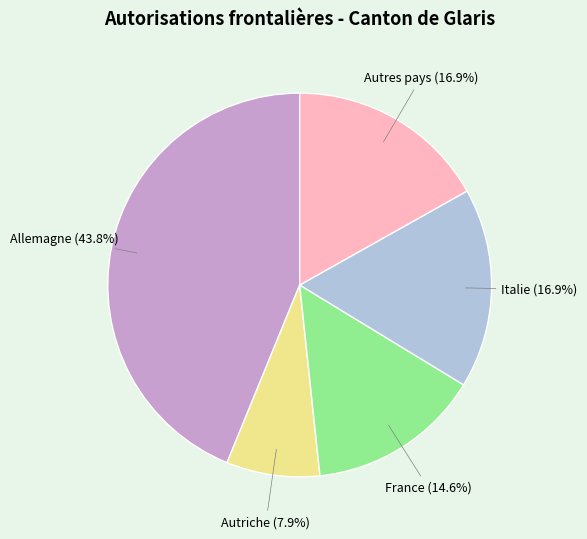

Is there any slice that represents more than half of the pie?

No